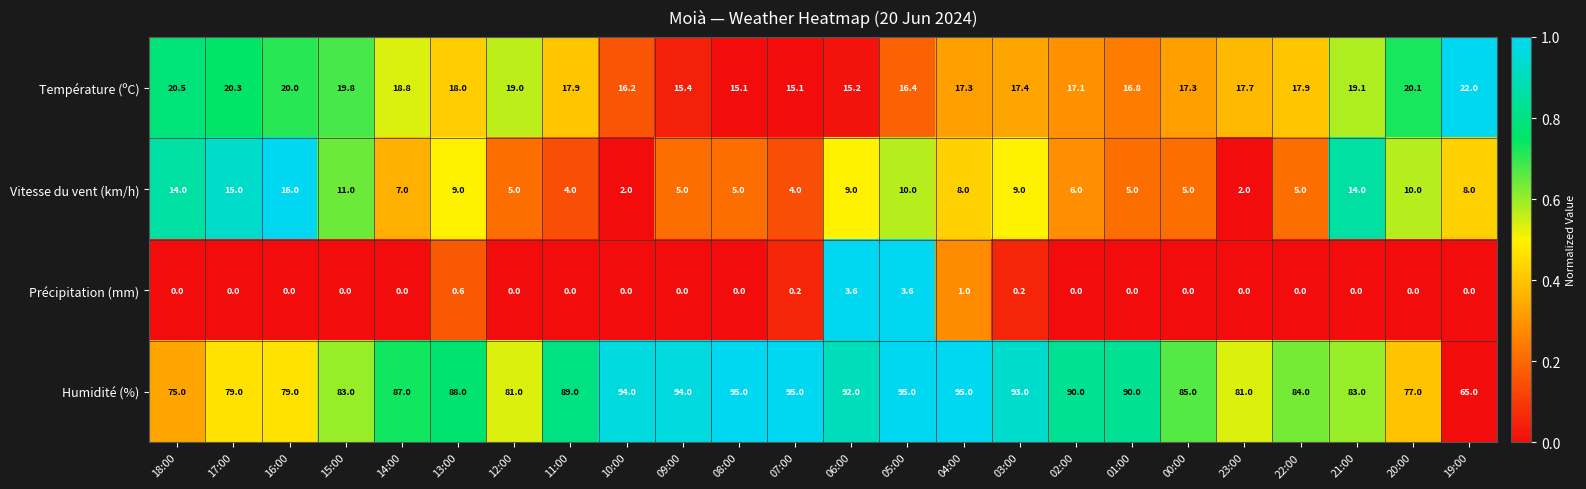

Rank the series by their maximum value, from highest to lowest.

Humidité (%), Température (ºC), Vitesse du vent (km/h), Précipitation (mm)